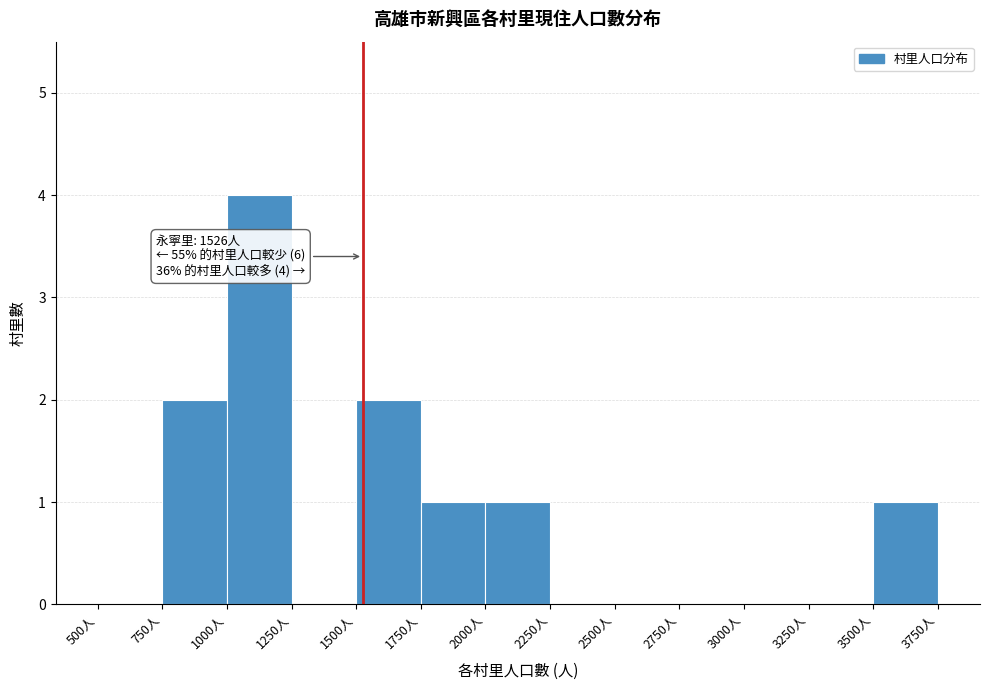

Over which range of the x-axis is the bar tallest?

1000 to 1250